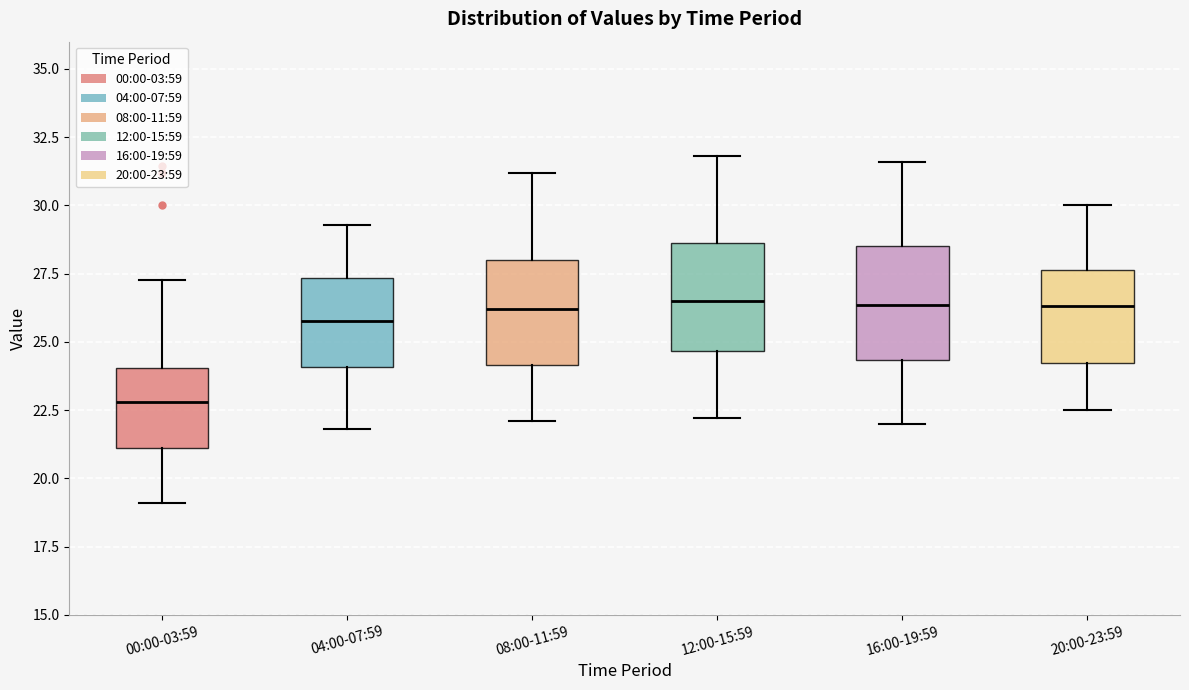

Reading left to right, transcribe this box plot: for each box, give where its median line is, the range the box spans, and where its two whiskers end, as read against the y-axis. The values are not printed on the chart, so give them approximately, as read against the axis.

00:00-03:59: median 23.0, box 21.0 to 24.0, whiskers 19.0 to 27.5
04:00-07:59: median 26.0, box 24.0 to 27.5, whiskers 22.0 to 29.5
08:00-11:59: median 26.0, box 24.0 to 28.0, whiskers 22.0 to 31.0
12:00-15:59: median 26.5, box 24.5 to 28.5, whiskers 22.0 to 32.0
16:00-19:59: median 26.5, box 24.5 to 28.5, whiskers 22.0 to 31.5
20:00-23:59: median 26.5, box 24.0 to 27.5, whiskers 22.5 to 30.0